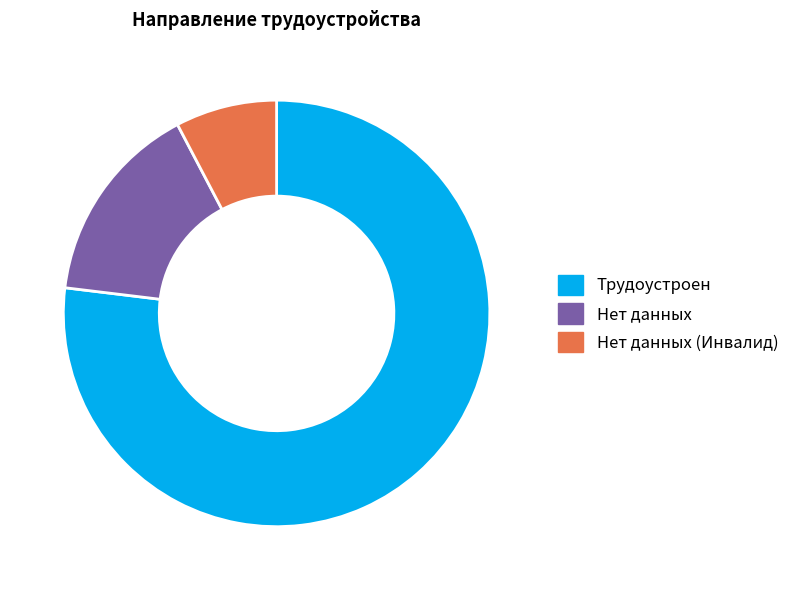

Combined, do Нет данных and Трудоустроен account for over 50%?

Yes